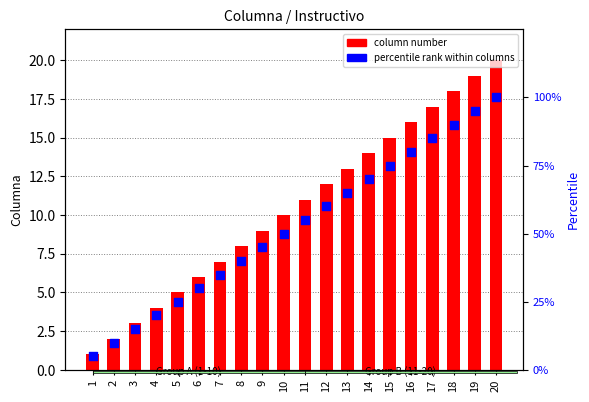

At which category is the sum across all series the highest?

20